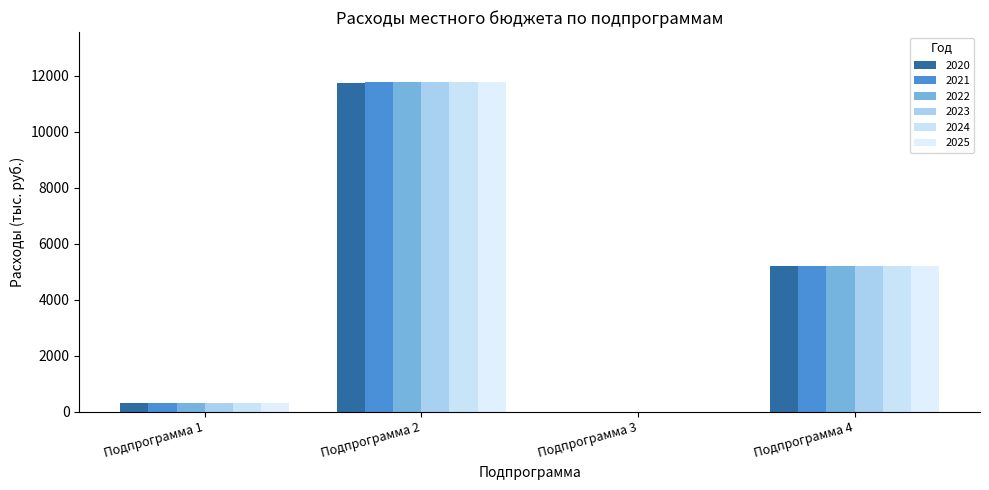

Where is 2023 nearest to the value 5895?

Подпрограмма 4